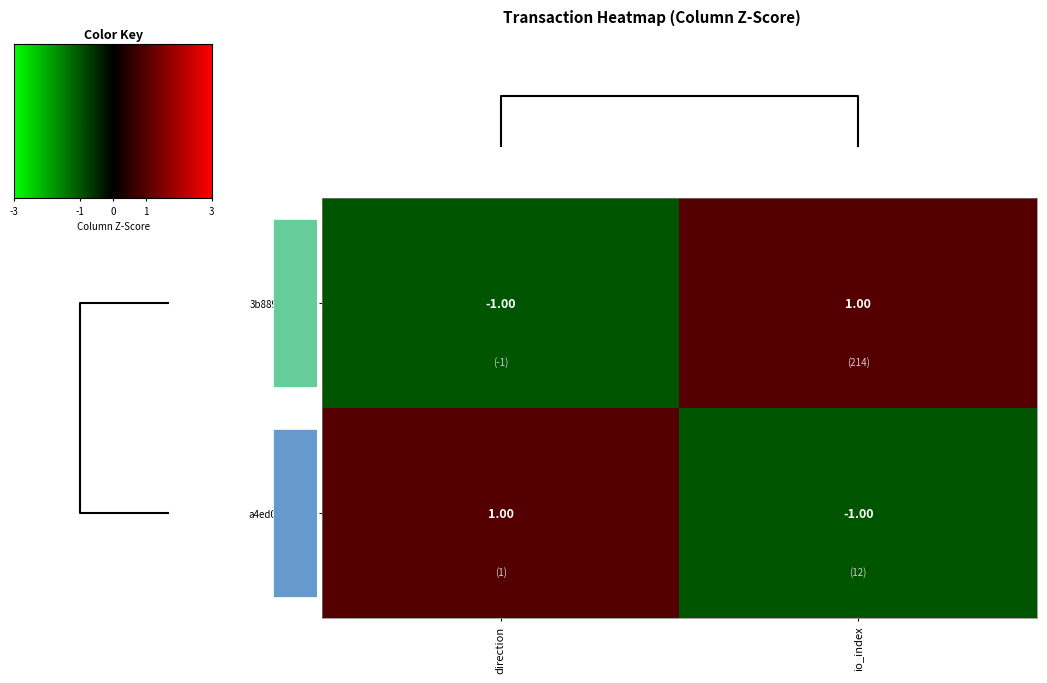

Reading left to right, extract all data points from this chart.

3b88964192…: direction=-1	io_index=1
a4ed09a0dd…: direction=1	io_index=-1